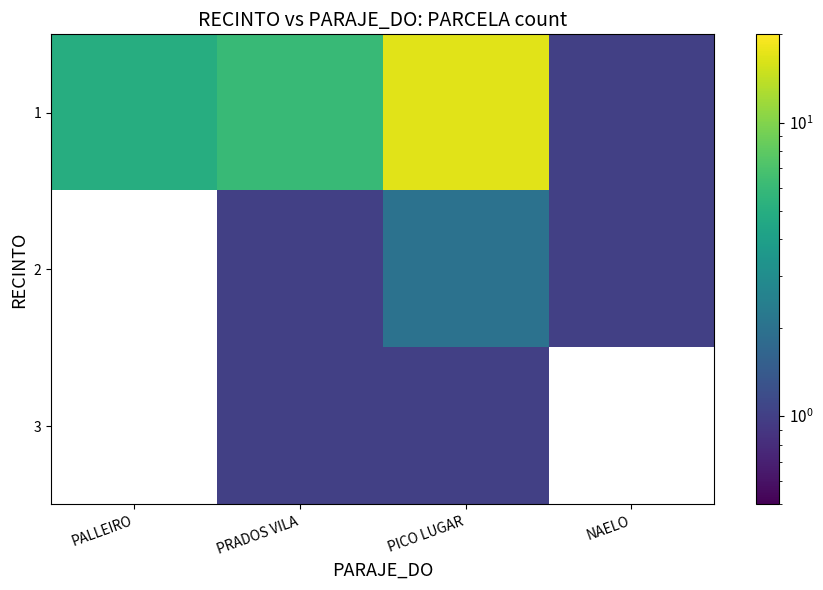

Is the value of 2 at PRADOS VILA greater than the value of 1 at PICO LUGAR?

No